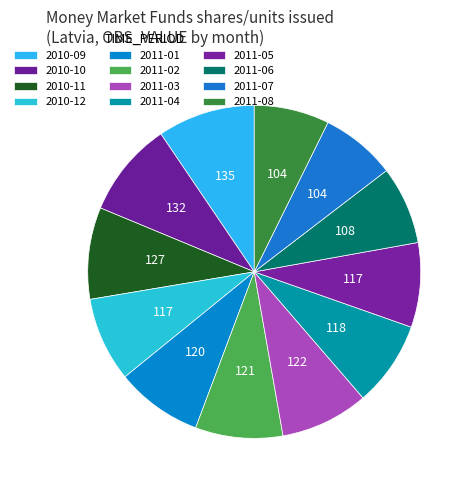

The 2011-01 slice represents 1% of the pie. True or false?

False